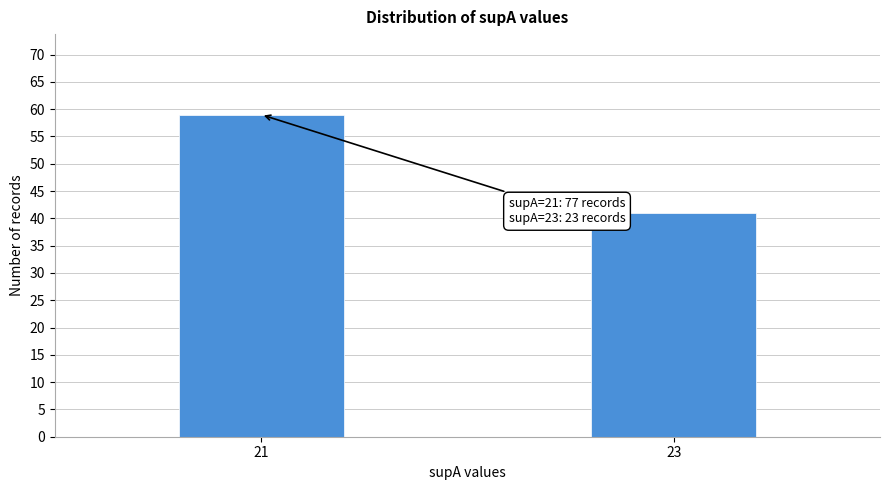

Reading left to right, extract all data points from this chart.

59	41